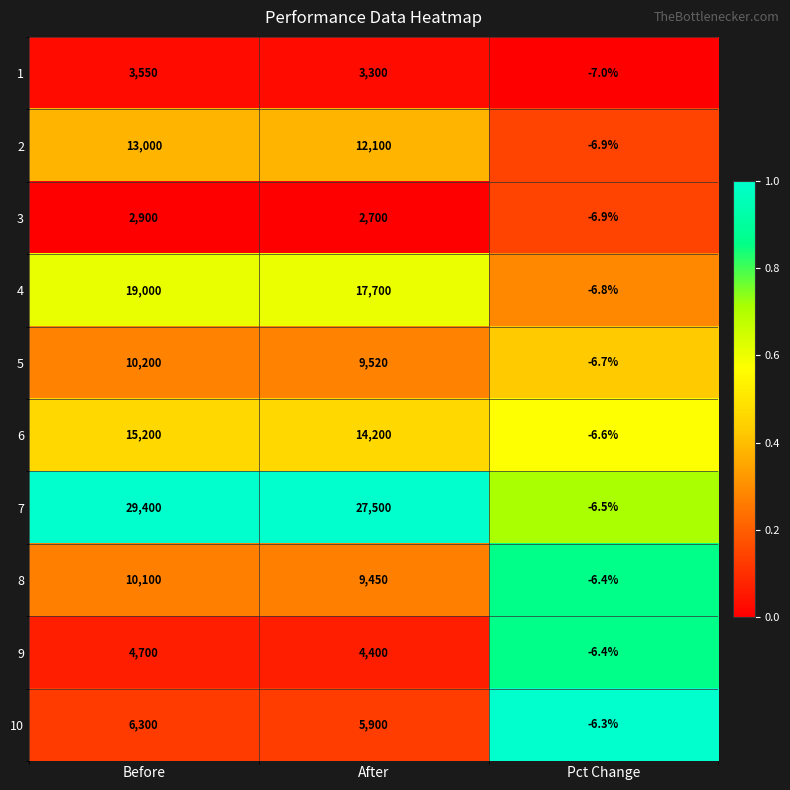

At which label does 9 reach its minimum?

Pct Change